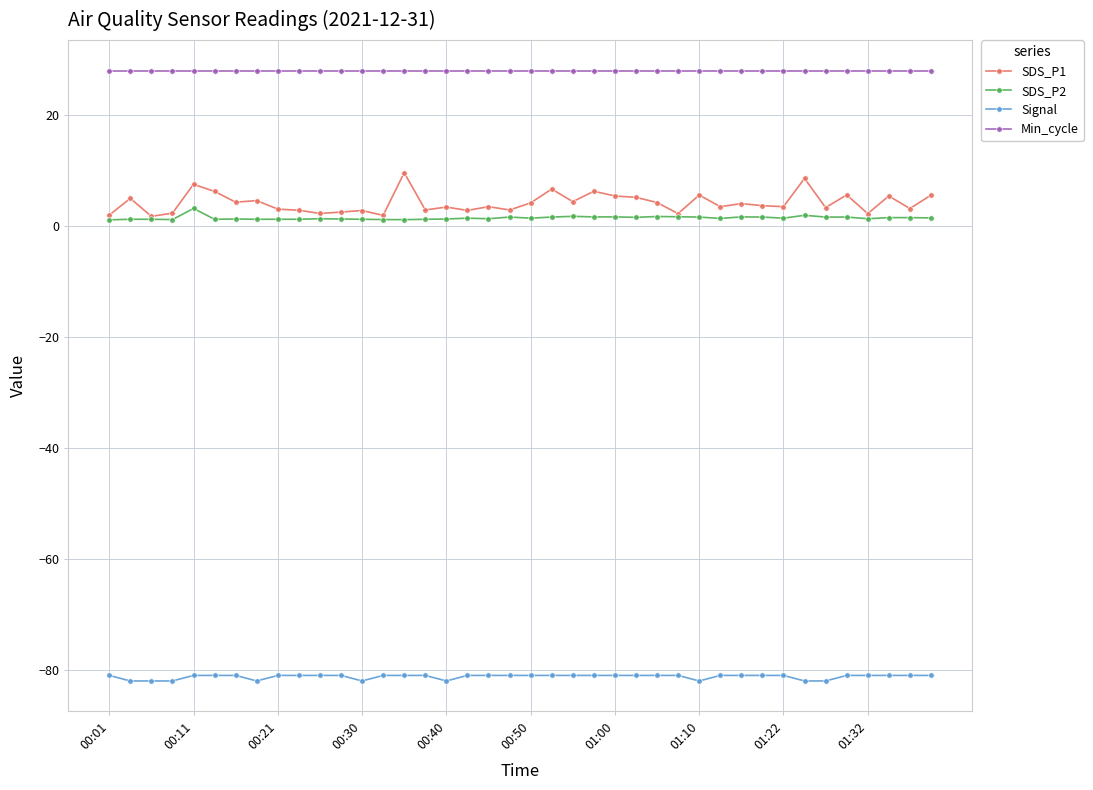

What is the minimum value shown in the chart?

-82.0